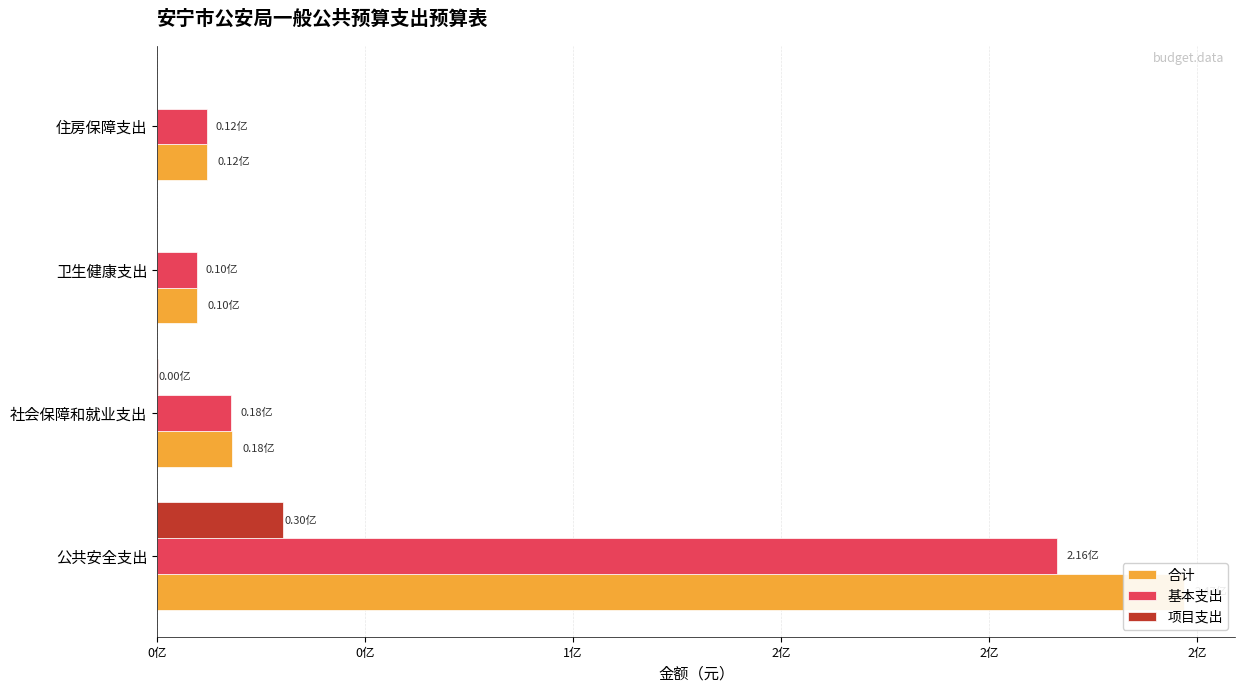

What is the value of the 基本支出 bar at the 3rd from the left?

9556040.0